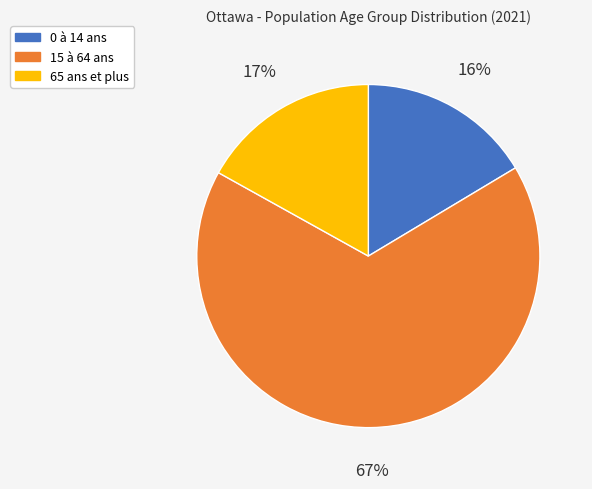

Rank the categories by value from lowest to highest.

0 à 14 ans, 65 ans et plus, 15 à 64 ans